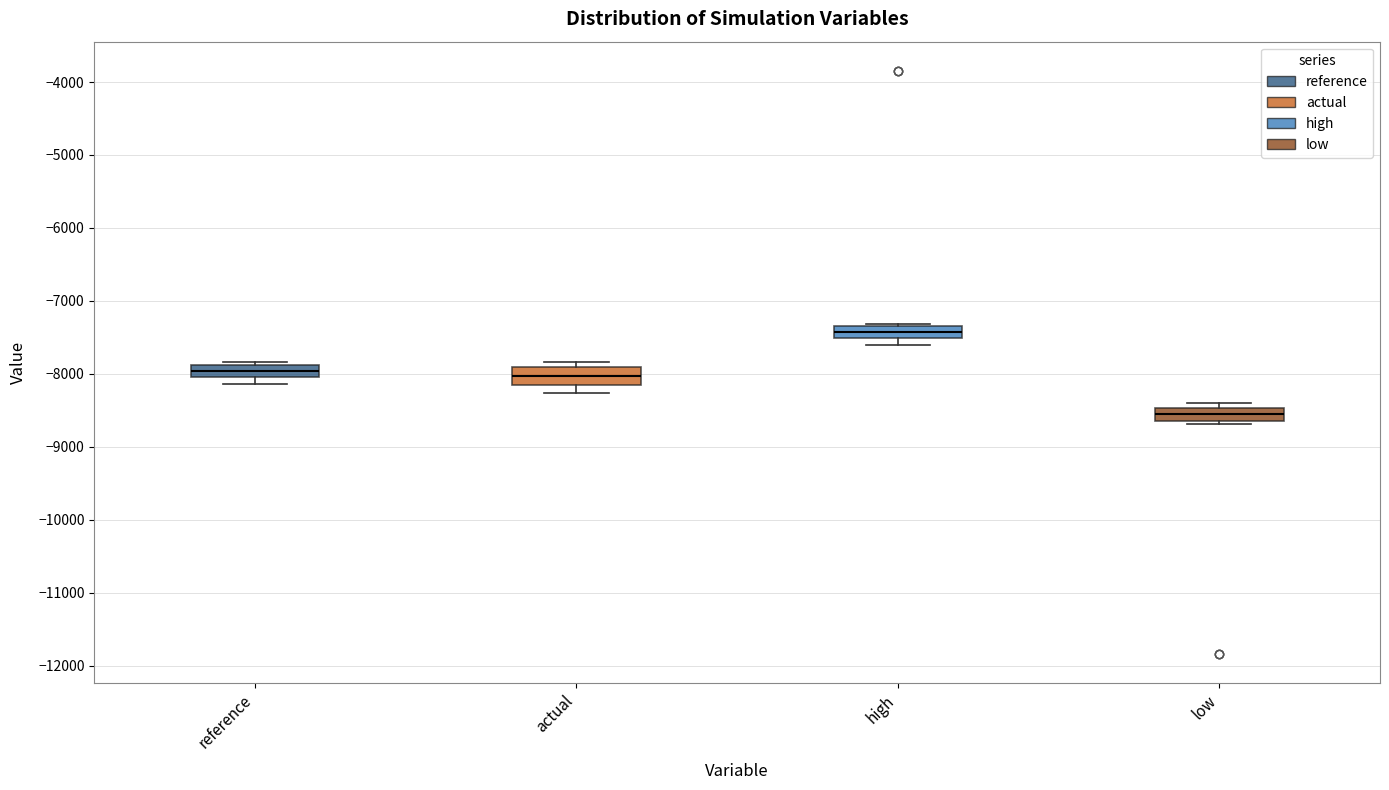

Which box's median line is the lowest?

low